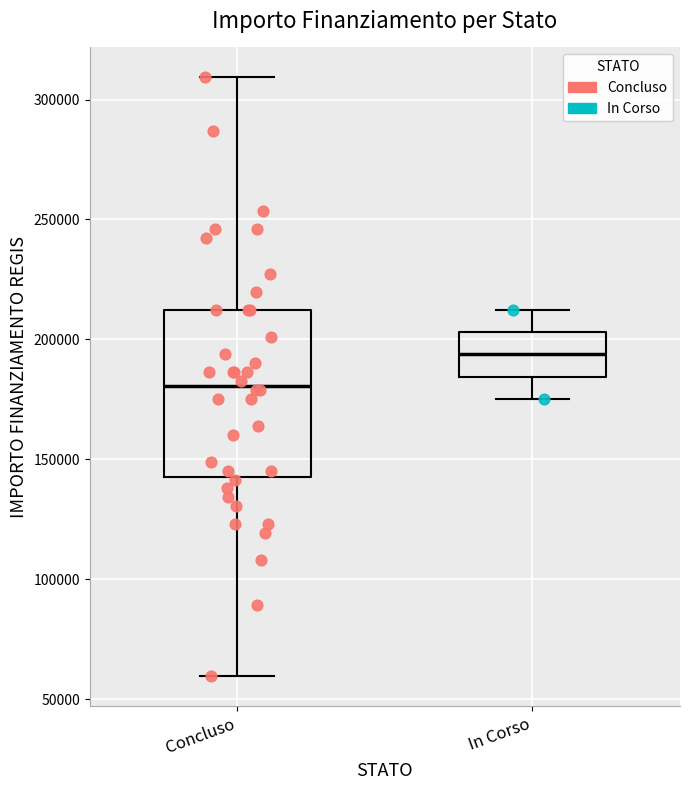

Reading left to right, transcribe this box plot: for each box, give where its median line is, the range the box spans, and where its two whiskers end, as read against the y-axis. The values are not printed on the chart, so give them approximately, as read against the axis.

Concluso: median 180000, box 145000 to 210000, whiskers 60000 to 310000
In Corso: median 195000, box 185000 to 205000, whiskers 175000 to 210000